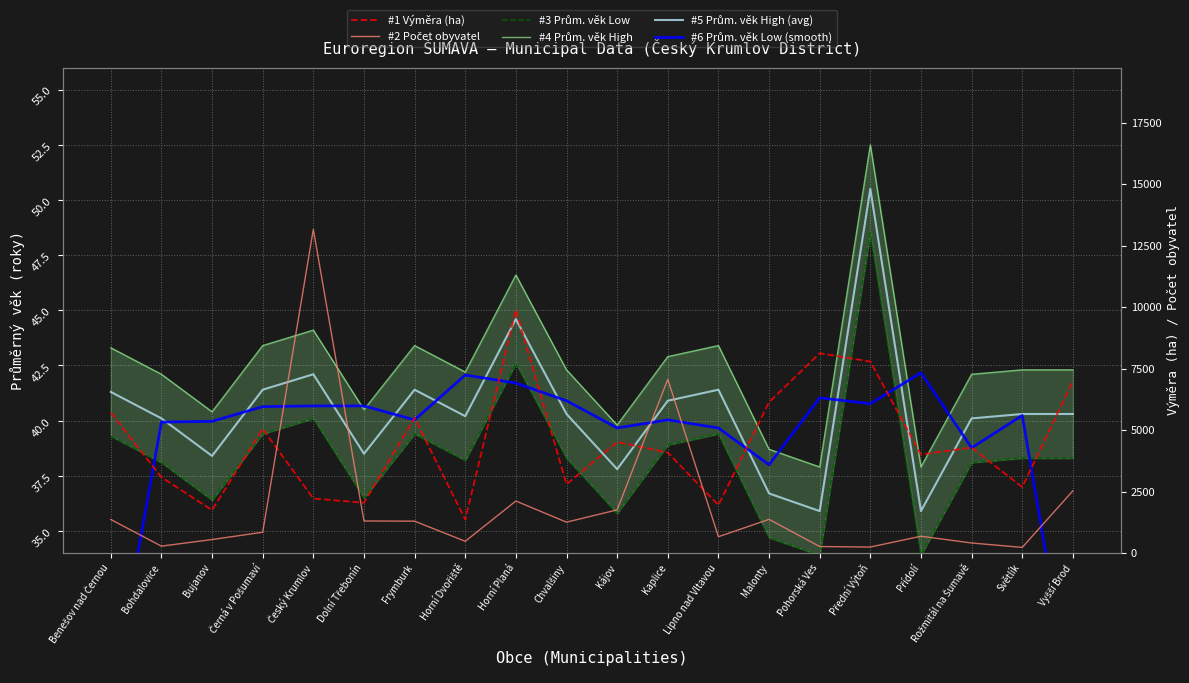

True or false: #4 Prům. věk High and #2 Počet obyvatel intersect in this chart.

False